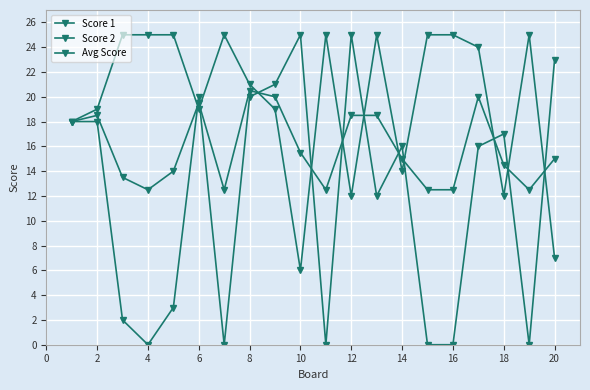

What is the average value of the Score 2 series?

11.8